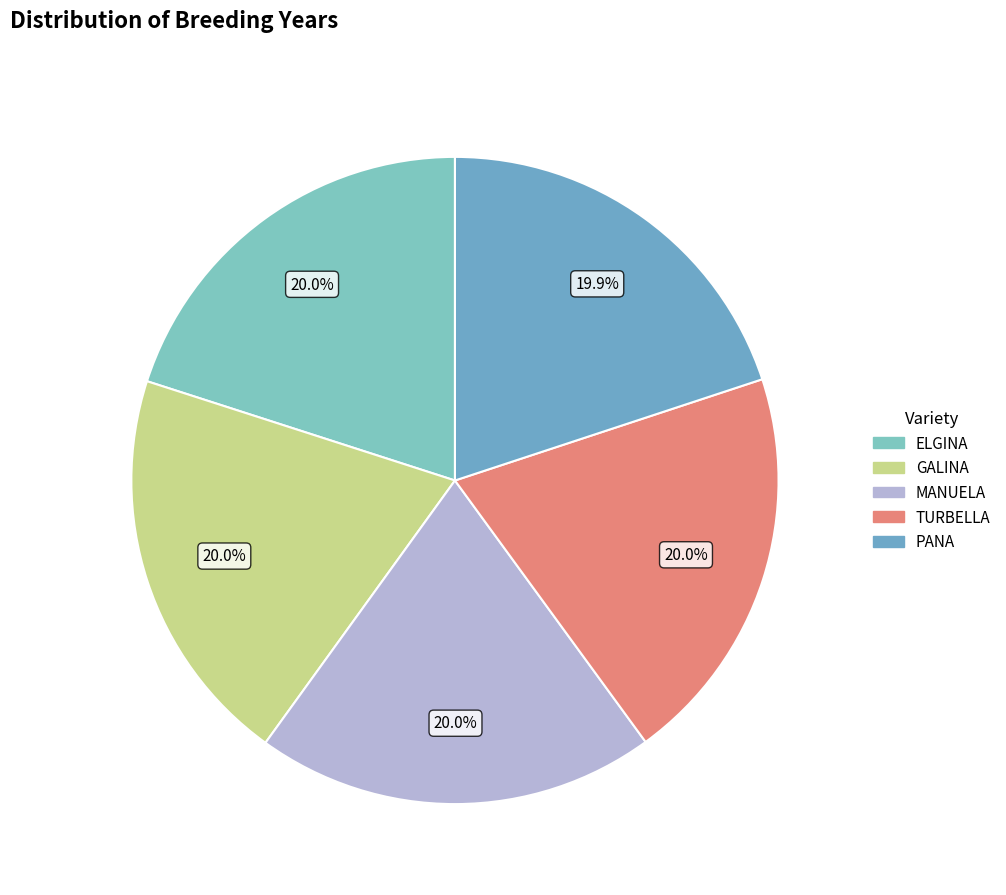

To the nearest percent, what percentage of the pie is TURBELLA?

20%